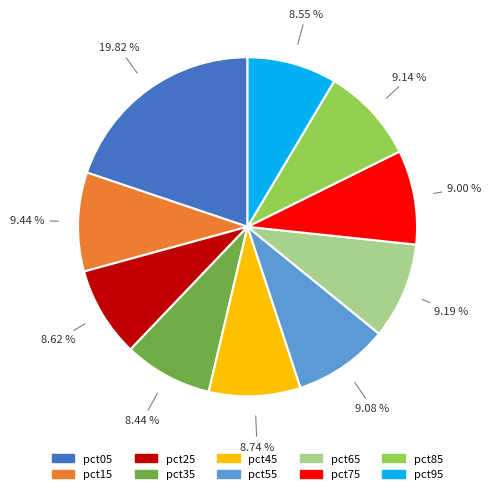

How many slices are in this pie chart?

10